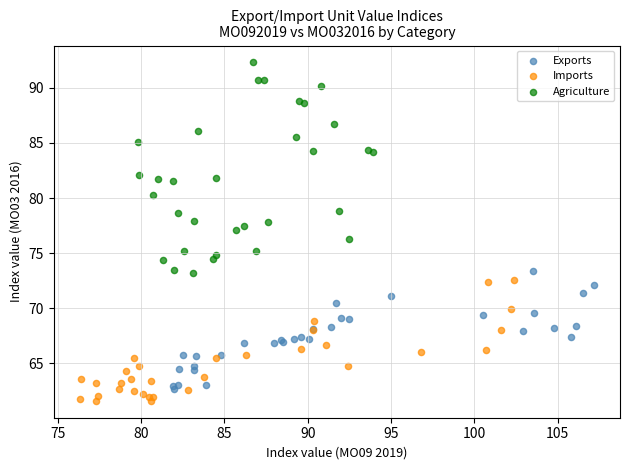

Which series reaches the maximum Y coordinate?

Agriculture